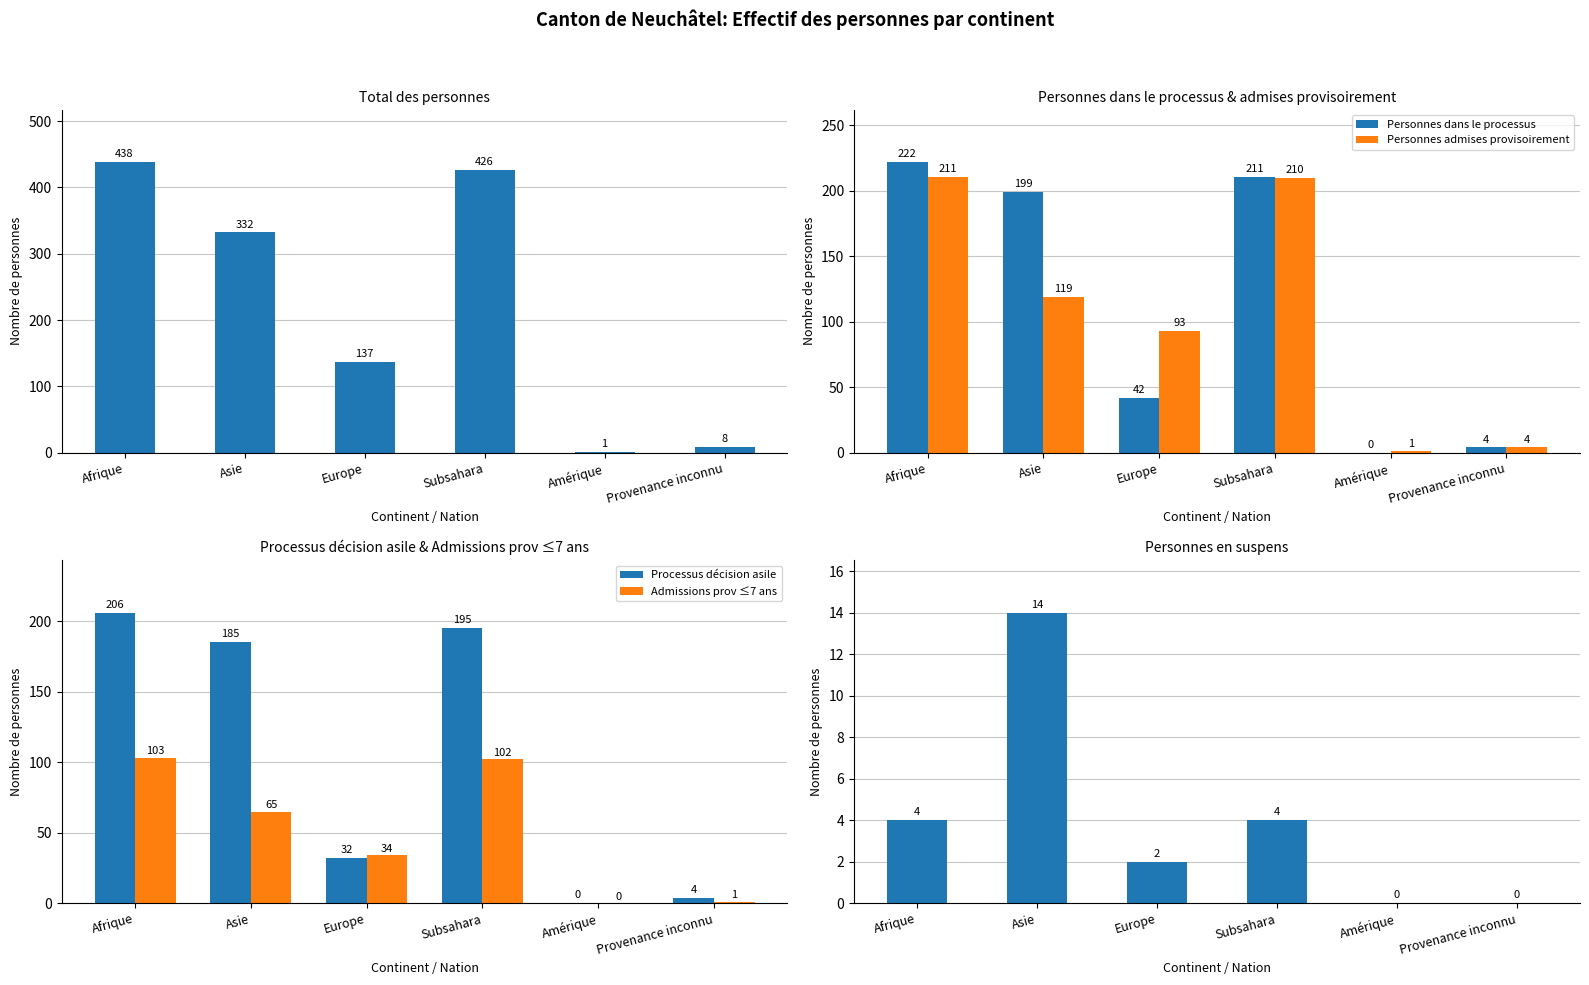

The value of Personnes en suspens at Provenance inconnu is 0. True or false?

True